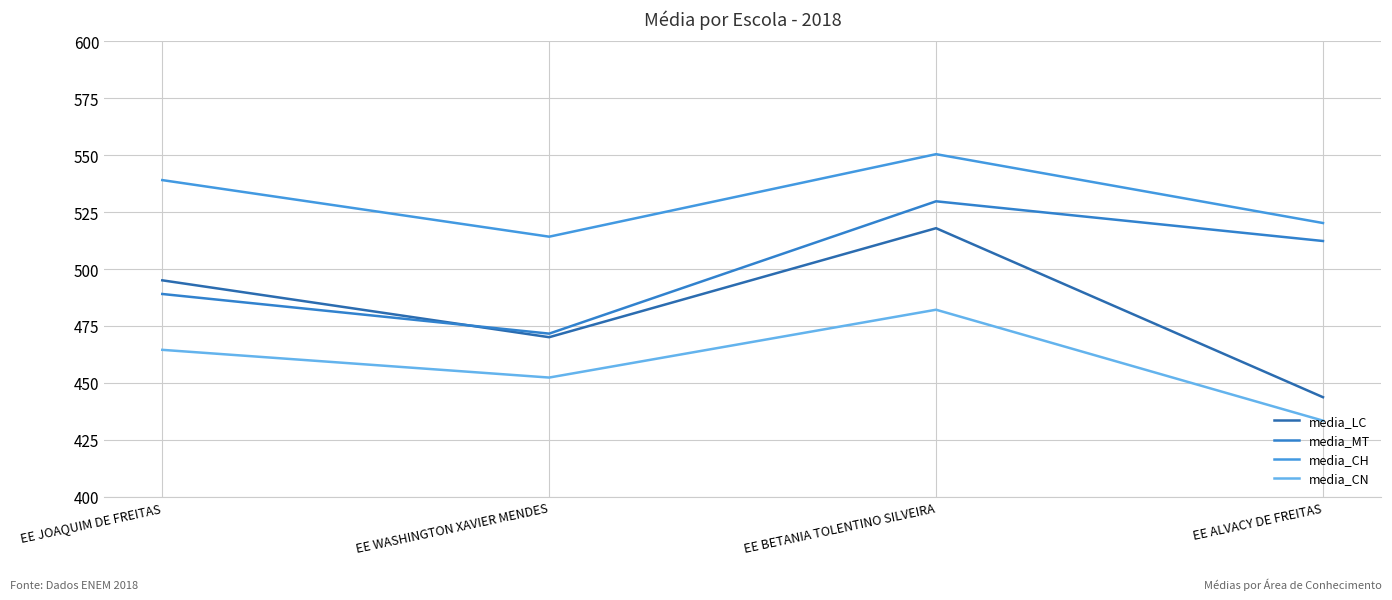

What is the maximum value for media_MT?

529.7